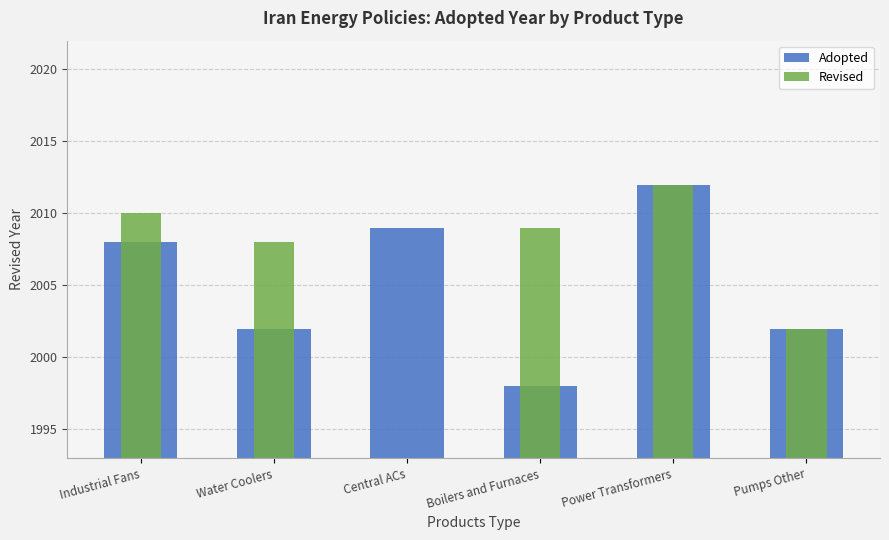

At Water Coolers, list the series in order from largest to smallest.

Revised, Adopted